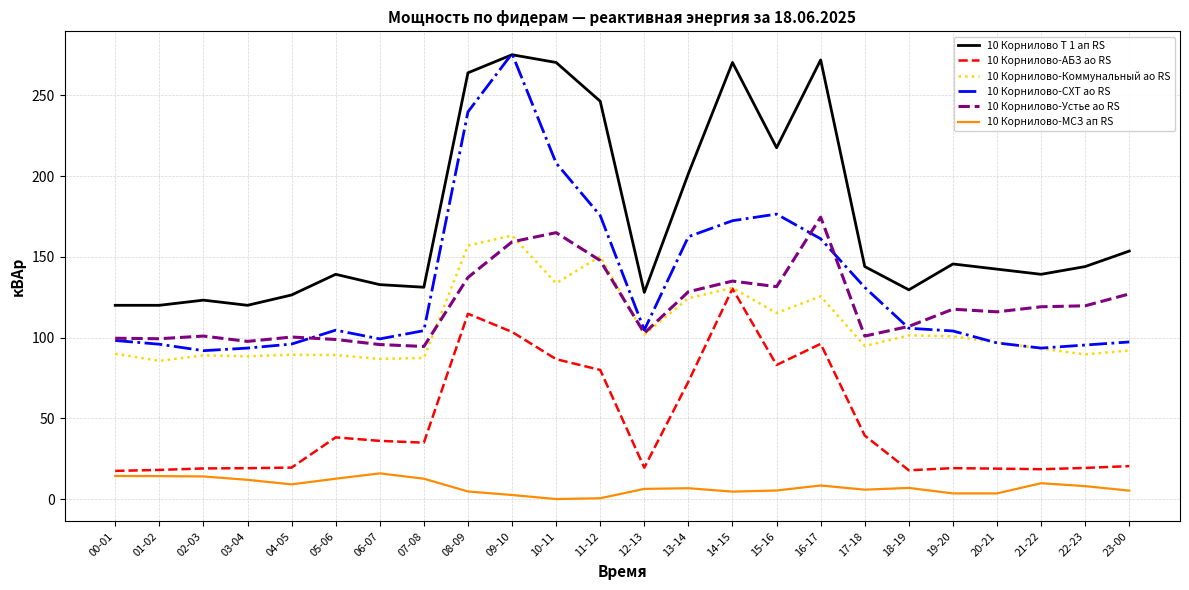

At which label does 10 Корнилово-АБЗ ао RS reach its peak?

14-15